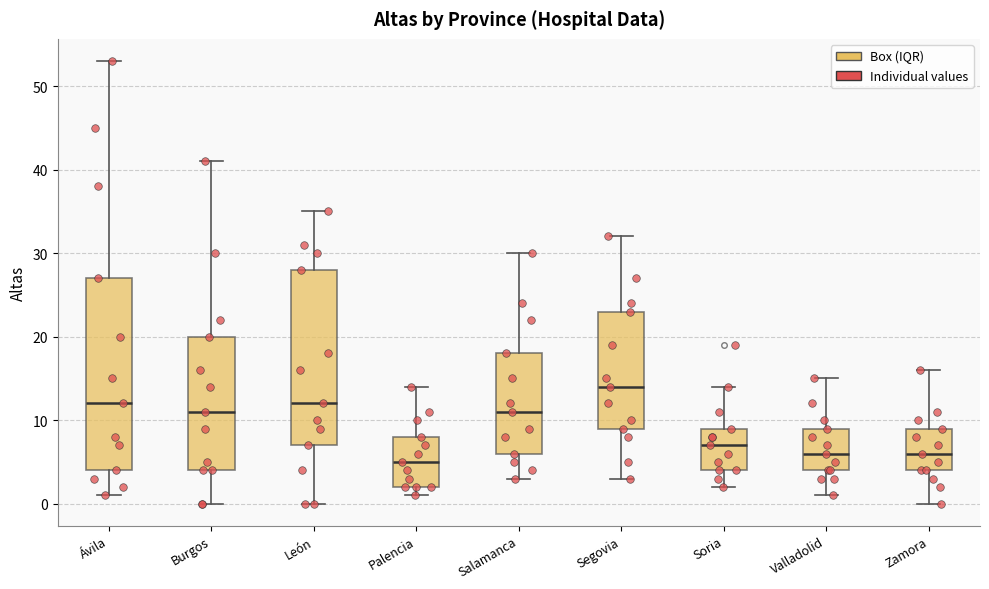

Which box has the highest median line?

Segovia